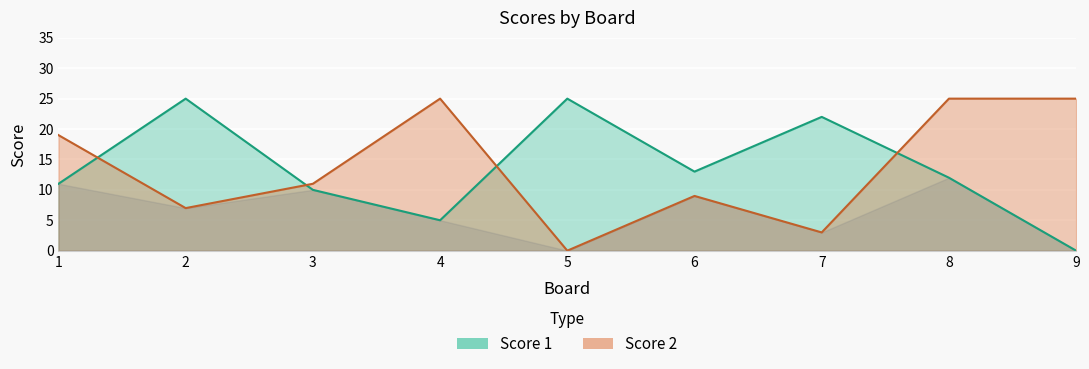

What value does the Score 2 series have at 2?

7